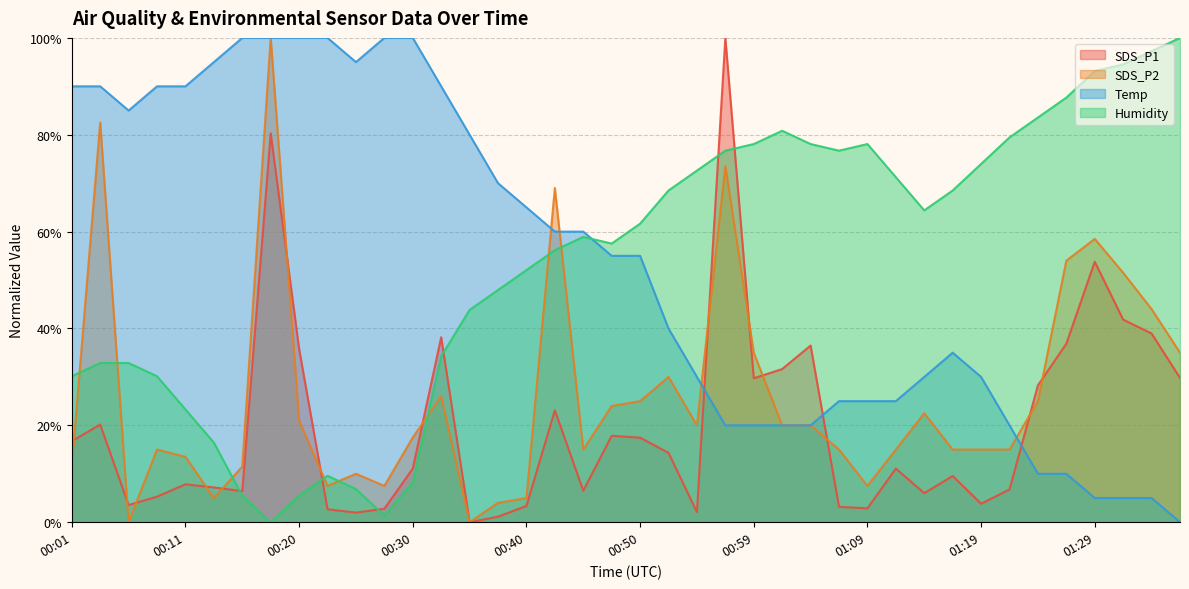

Is the value of SDS_P2 at 00:35 greater than the value of Temp at 00:15?

No